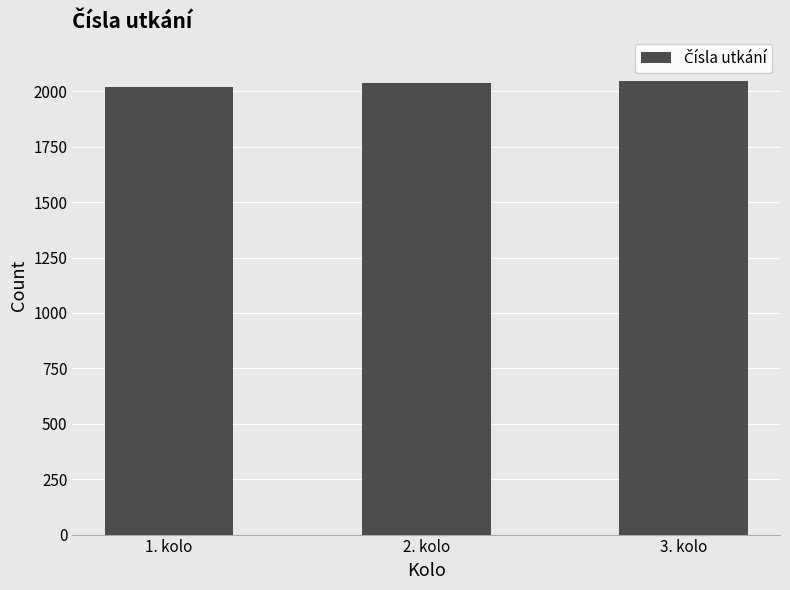

What is the ratio of the value at 3. kolo to the value at 2. kolo?

1.0